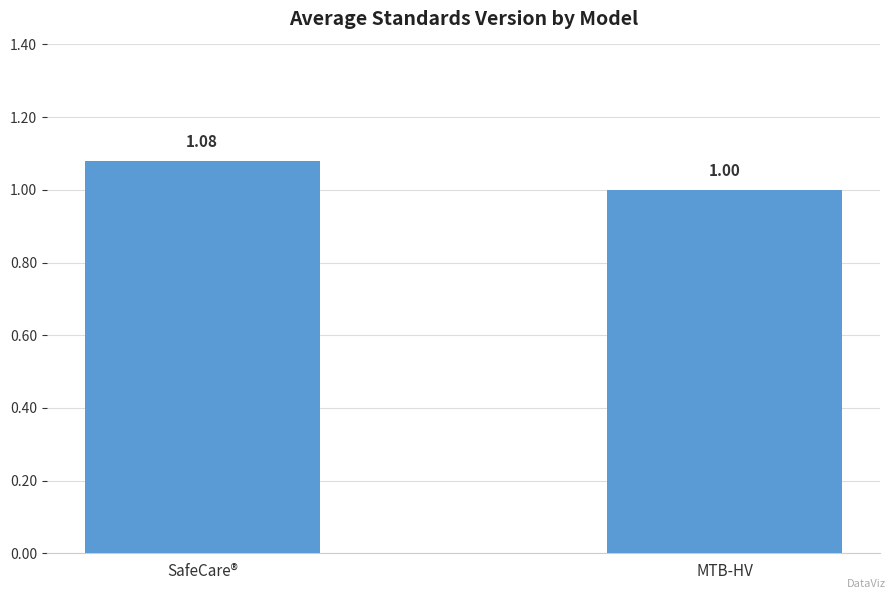

What is the label of the 1st bar from the left?

SafeCare®